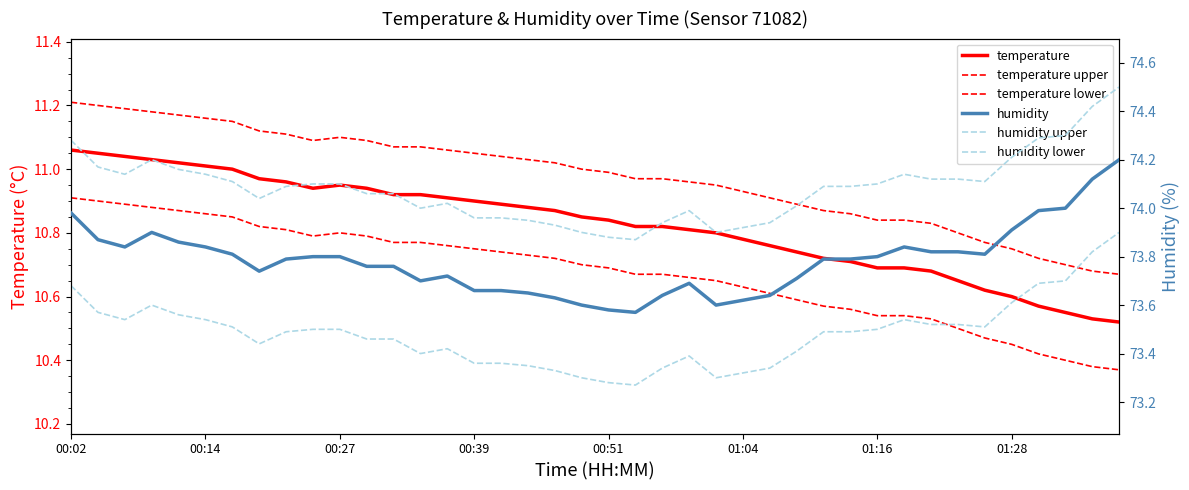

Reading left to right, transcribe all the data shown in this chart.

temperature: 11.1	11.1	11.0	11.0	11.0	11.0	11.0	11.0	11.0	10.9	10.9	10.9	10.9	10.9	10.9	10.9	10.9	10.9	10.9	10.8	10.8	10.8	10.8	10.8	10.8	10.8	10.8	10.7	10.7	10.7	10.7	10.7	10.7	10.7	10.6	10.6	10.6	10.6	10.5	10.5
temperature upper: 11.2	11.2	11.2	11.2	11.2	11.2	11.2	11.1	11.1	11.1	11.1	11.1	11.1	11.1	11.1	11.1	11.0	11.0	11.0	11.0	11.0	11.0	11.0	11.0	11.0	10.9	10.9	10.9	10.9	10.9	10.8	10.8	10.8	10.8	10.8	10.8	10.7	10.7	10.7	10.7
temperature lower: 10.9	10.9	10.9	10.9	10.9	10.9	10.8	10.8	10.8	10.8	10.8	10.8	10.8	10.8	10.8	10.8	10.7	10.7	10.7	10.7	10.7	10.7	10.7	10.7	10.7	10.6	10.6	10.6	10.6	10.6	10.5	10.5	10.5	10.5	10.5	10.4	10.4	10.4	10.4	10.4
humidity: 74.0	73.9	73.8	73.9	73.9	73.8	73.8	73.7	73.8	73.8	73.8	73.8	73.8	73.7	73.7	73.7	73.7	73.7	73.6	73.6	73.6	73.6	73.6	73.7	73.6	73.6	73.6	73.7	73.8	73.8	73.8	73.8	73.8	73.8	73.8	73.9	74.0	74.0	74.1	74.2
humidity upper: 74.3	74.2	74.1	74.2	74.2	74.1	74.1	74.0	74.1	74.1	74.1	74.1	74.1	74.0	74.0	74.0	74.0	74.0	73.9	73.9	73.9	73.9	73.9	74.0	73.9	73.9	73.9	74.0	74.1	74.1	74.1	74.1	74.1	74.1	74.1	74.2	74.3	74.3	74.4	74.5
humidity lower: 73.7	73.6	73.5	73.6	73.6	73.5	73.5	73.4	73.5	73.5	73.5	73.5	73.5	73.4	73.4	73.4	73.4	73.4	73.3	73.3	73.3	73.3	73.3	73.4	73.3	73.3	73.3	73.4	73.5	73.5	73.5	73.5	73.5	73.5	73.5	73.6	73.7	73.7	73.8	73.9